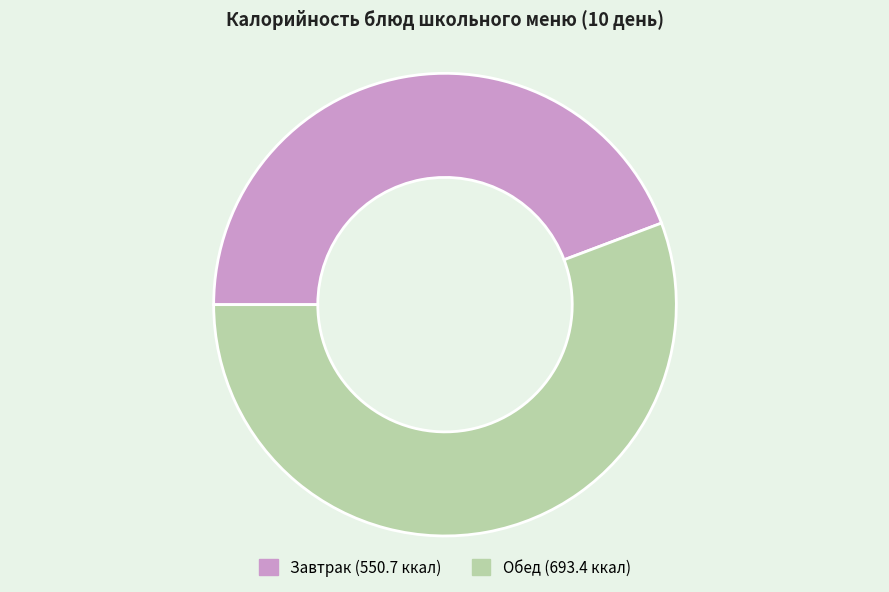

Does any single category account for the majority?

Yes